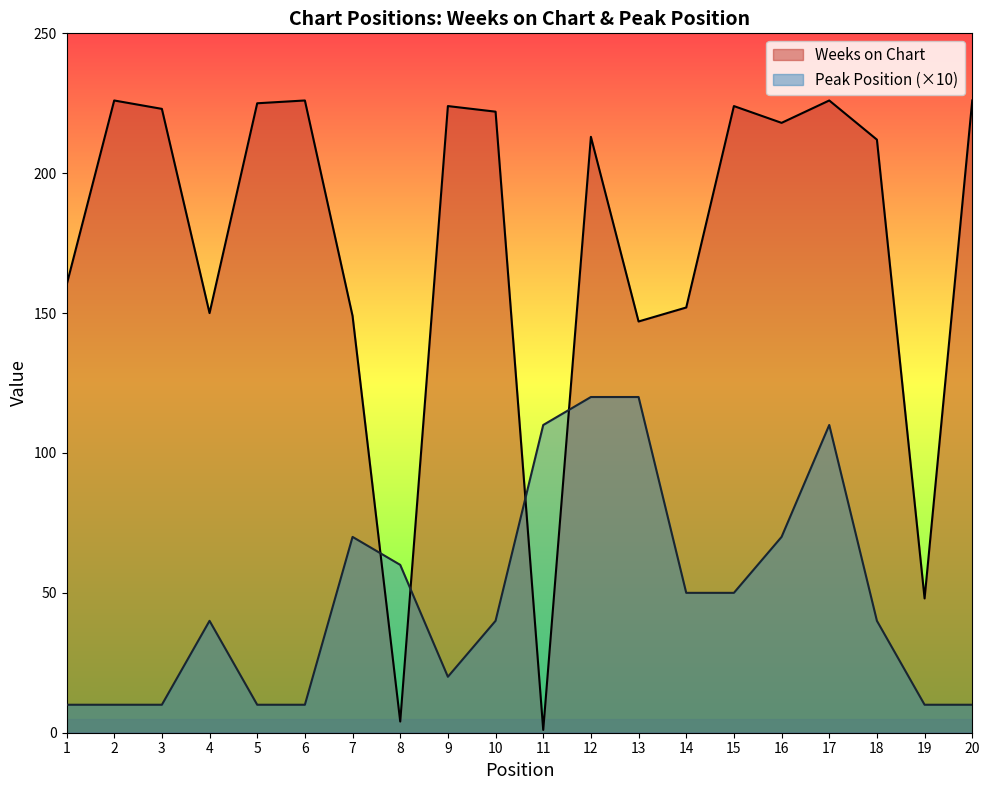

What are all the series names shown in the legend?

Weeks on Chart, Peak Position (×10)